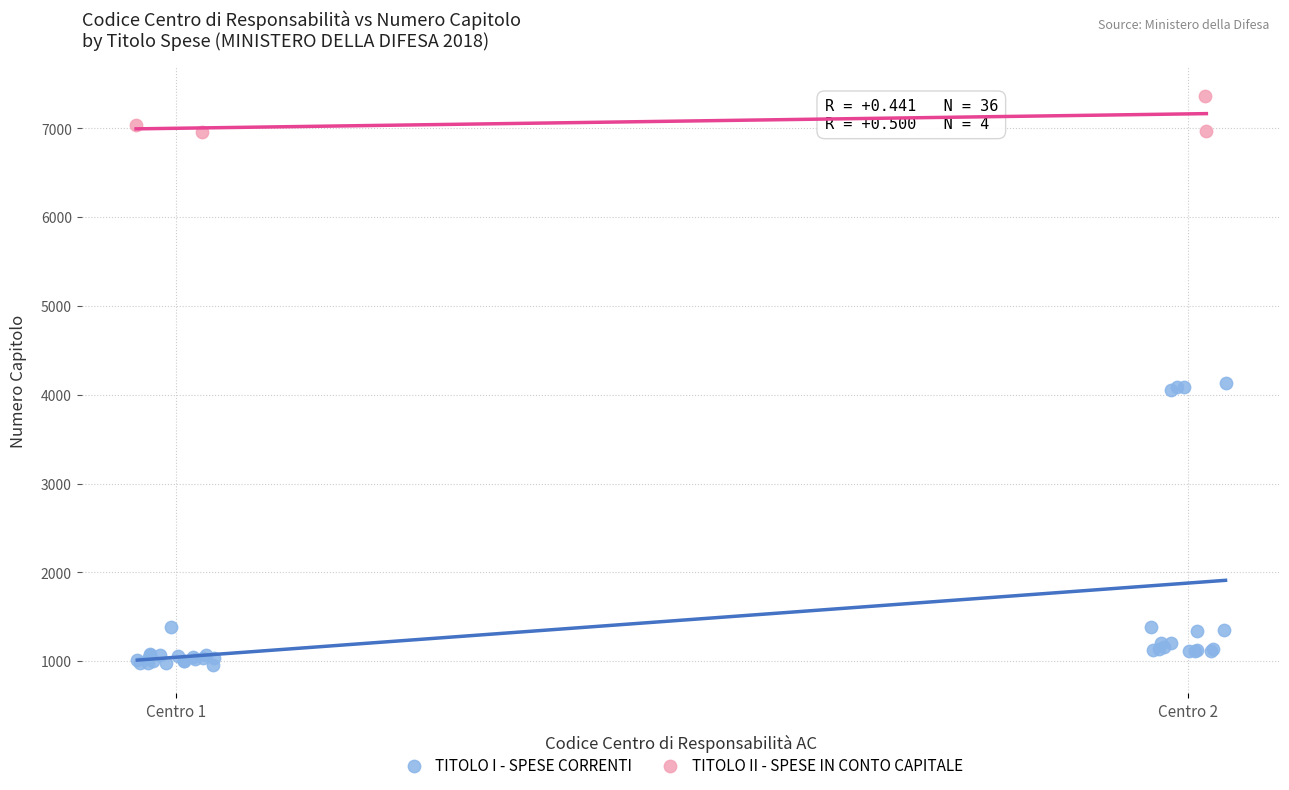

What are all the series names shown in the legend?

TITOLO I - SPESE CORRENTI, TITOLO II - SPESE IN CONTO CAPITALE